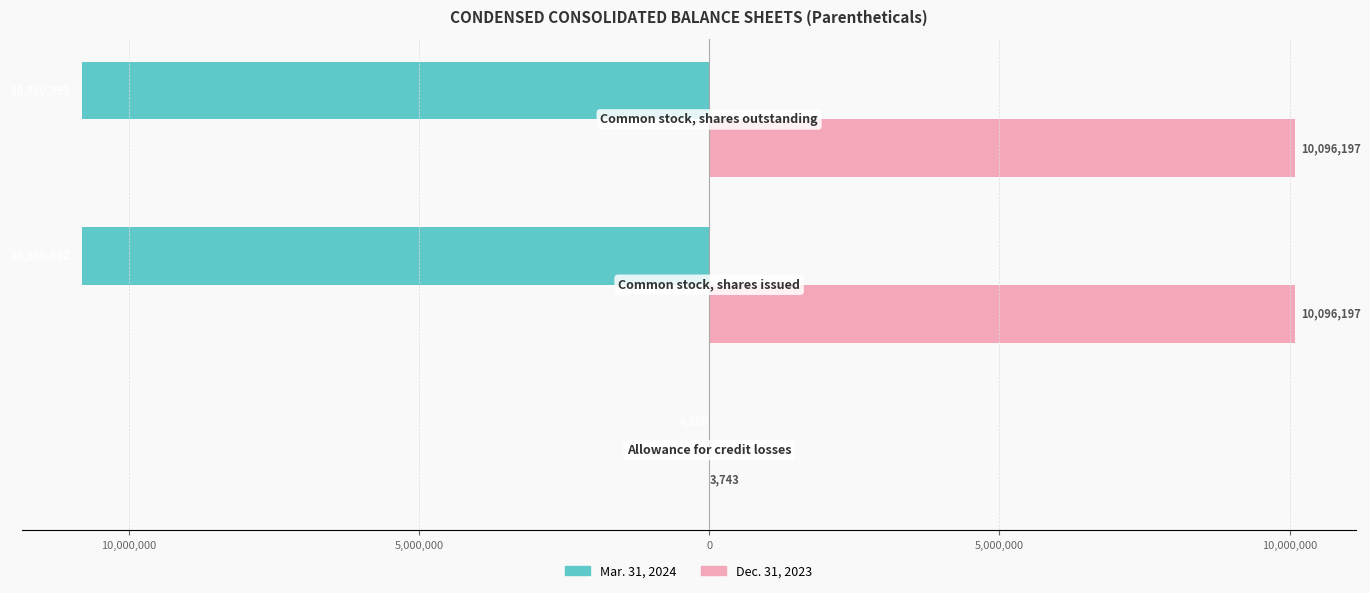

What are all the series names shown in the legend?

Mar. 31, 2024, Dec. 31, 2023